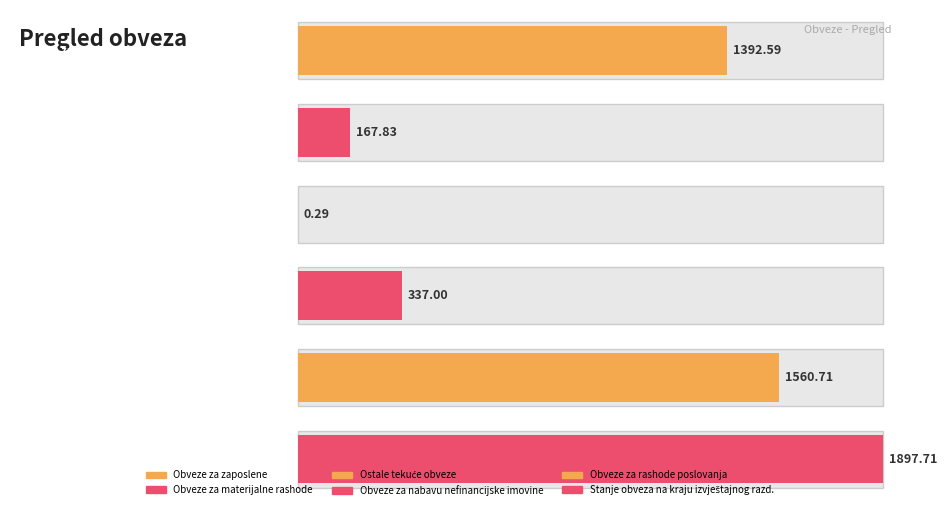

True or false: the data shows 3037.8 at V006.

False